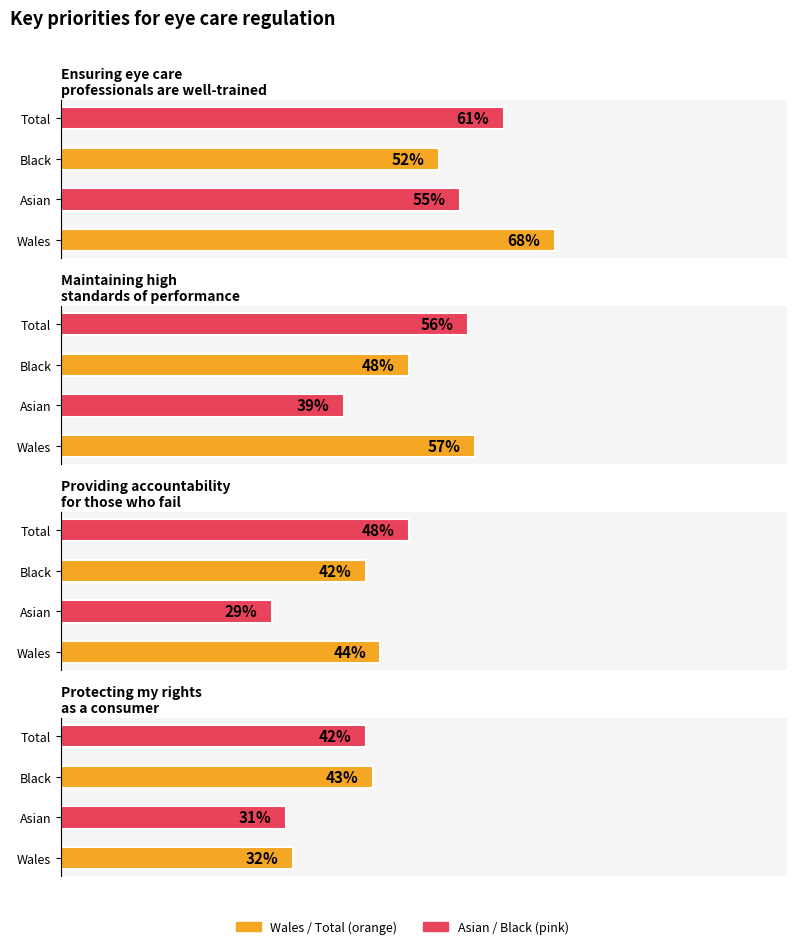

Reading left to right, what are all the values shown in this chart?

Ensuring eye care professionals are well-trained: Wales=0.7	Asian=0.6	Black=0.5	Total=0.6
Maintaining high standards of performance: Wales=0.6	Asian=0.4	Black=0.5	Total=0.6
Providing accountability for those who fail: Wales=0.4	Asian=0.3	Black=0.4	Total=0.5
Protecting my rights as a consumer: Wales=0.3	Asian=0.3	Black=0.4	Total=0.4